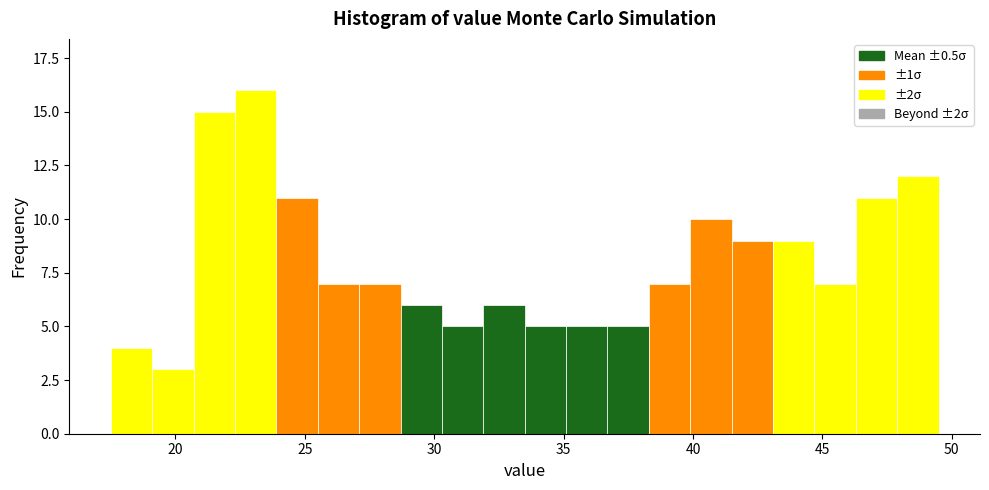

Around what value on the x-axis is the tallest bar? Give the approximate position of its centre, as read against the axis.

23.0